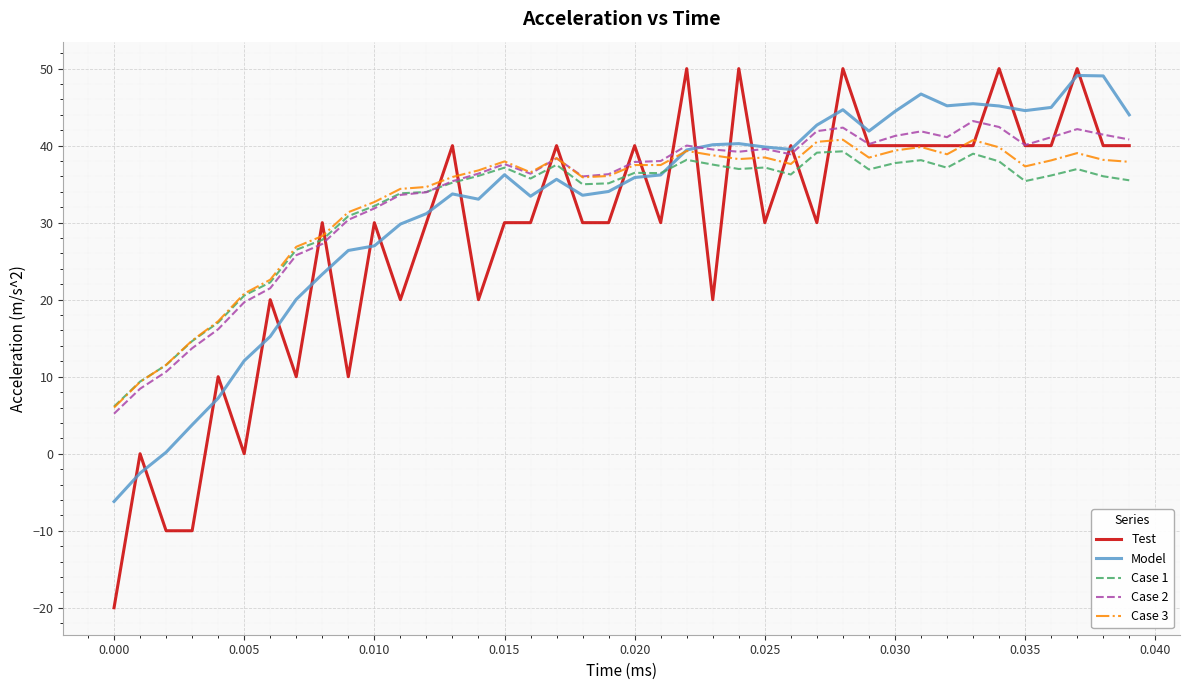

Which series has the largest range (max minus min)?

Test